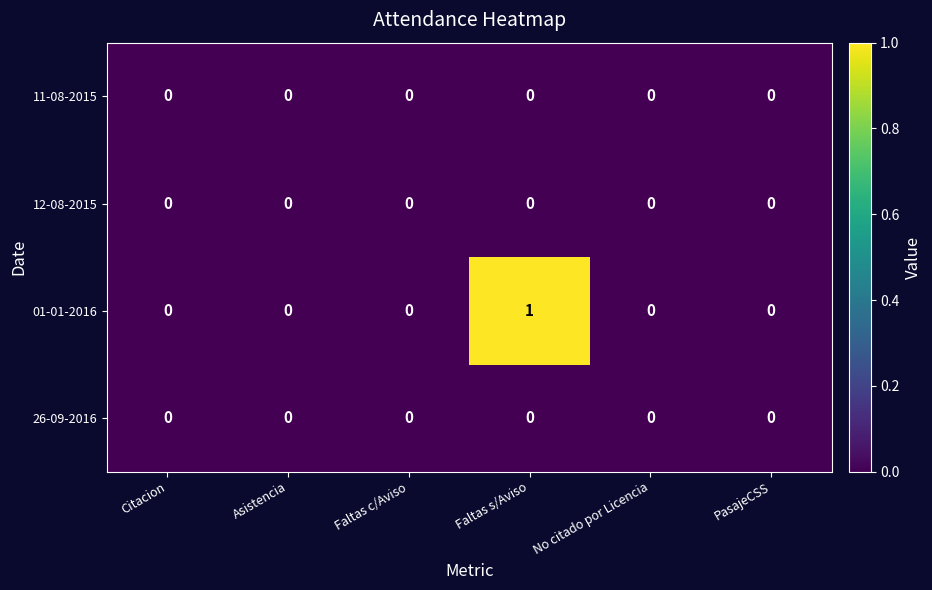

Reading left to right, list all the values displayed in this chart.

11-08-2015: 0	0	0	0	0	0
12-08-2015: 0	0	0	0	0	0
01-01-2016: 0	0	0	1	0	0
26-09-2016: 0	0	0	0	0	0